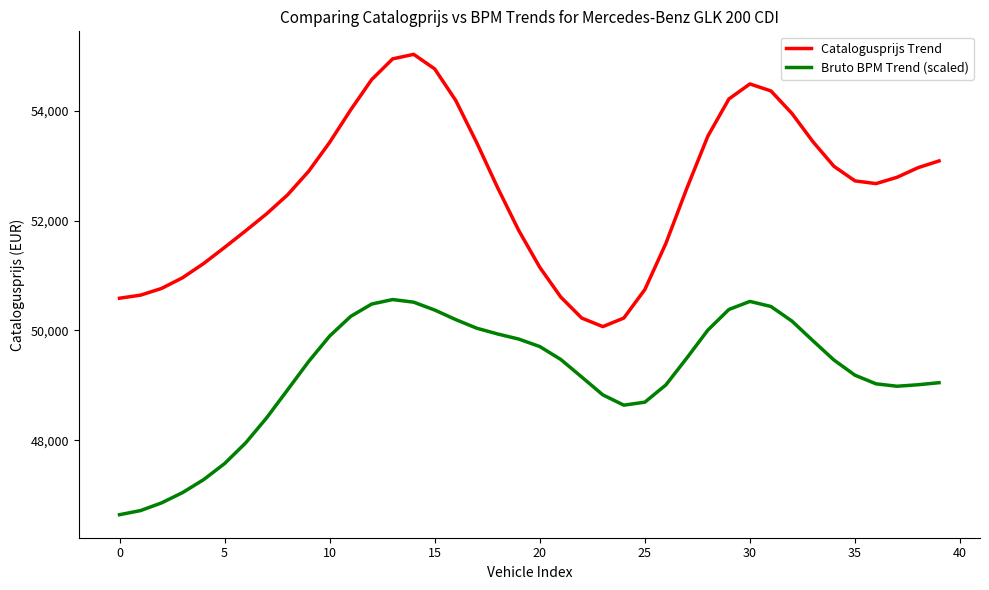

Rank the series by their maximum value, from highest to lowest.

Catalogusprijs Trend, Bruto BPM Trend (scaled)